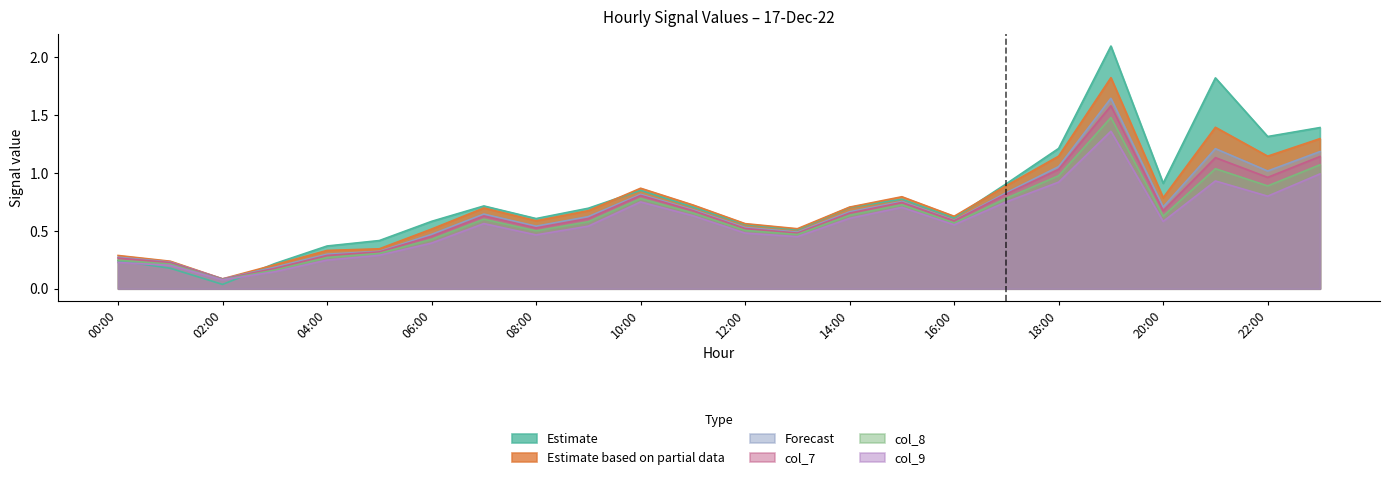

At which label is col_4 closest to 1?

20:00